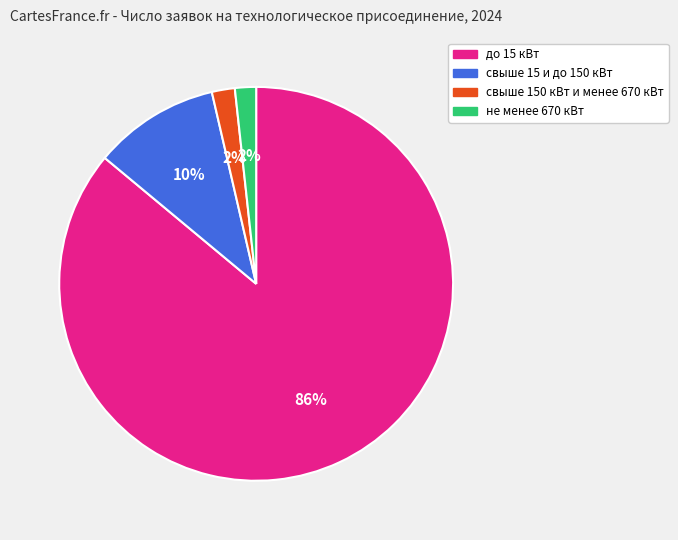

How many segments does this pie chart have?

4